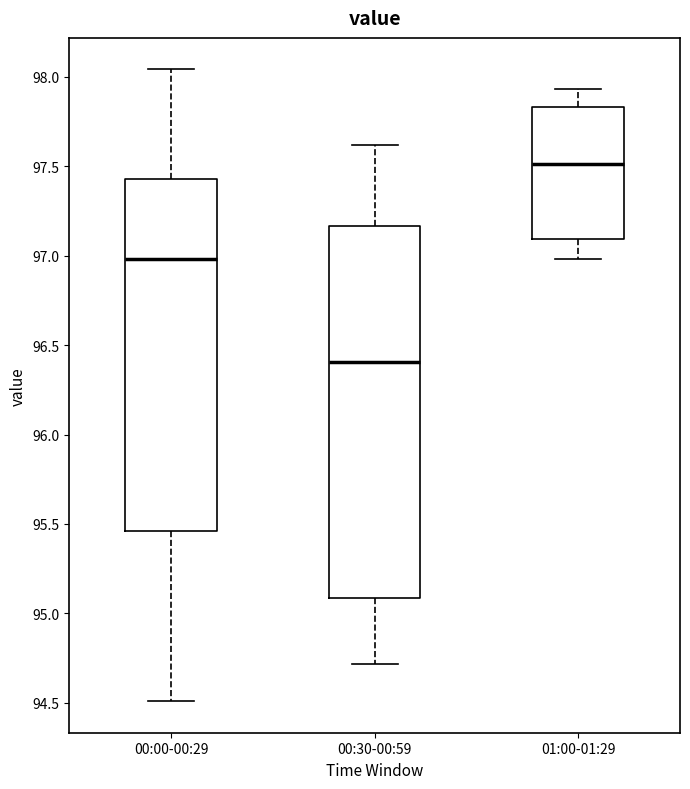

Which box's median line is the lowest?

00:30-00:59